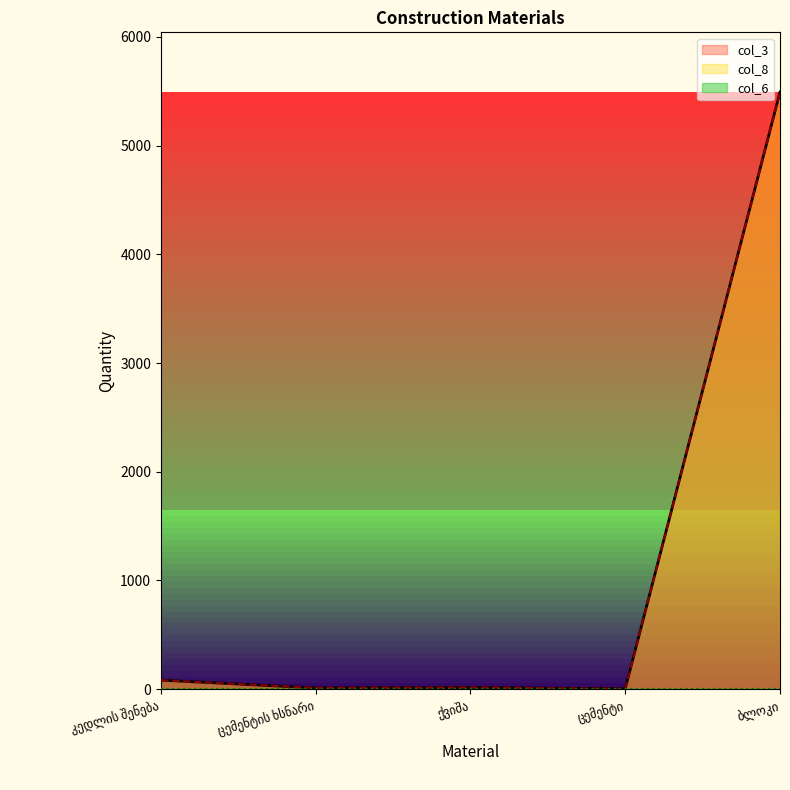

Where is col_3 nearest to the value 2748?

კედლის შენება